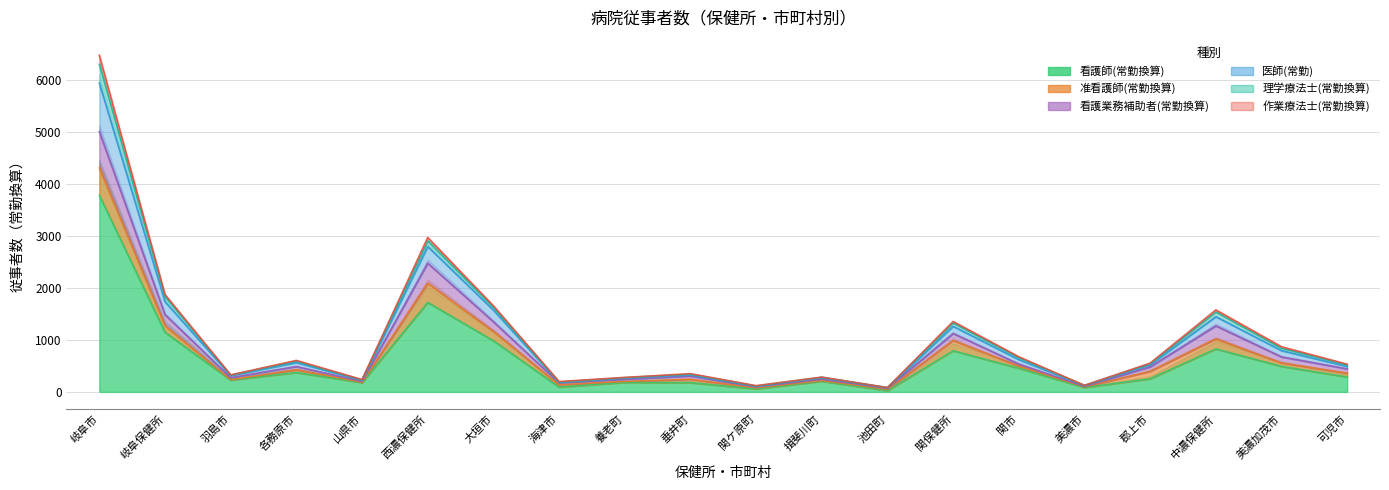

At which category is the sum across all series the highest?

岐阜市